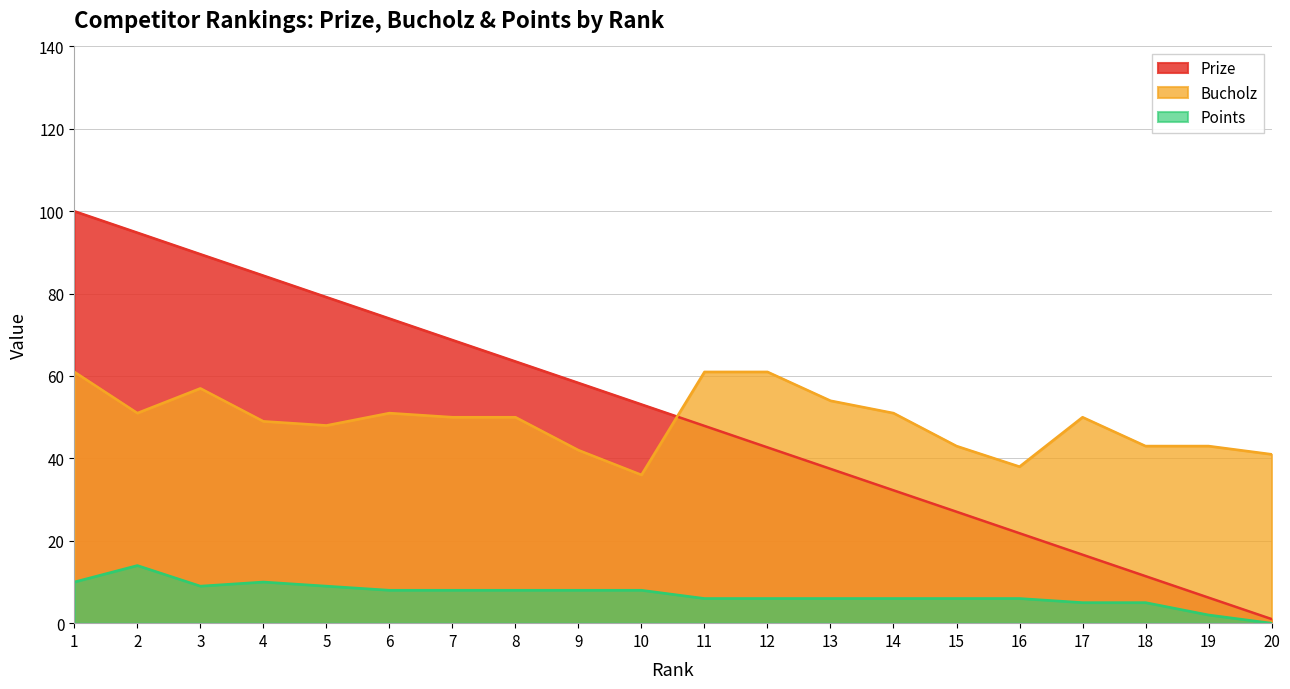

What are all the series names shown in the legend?

Prize, Bucholz, Points